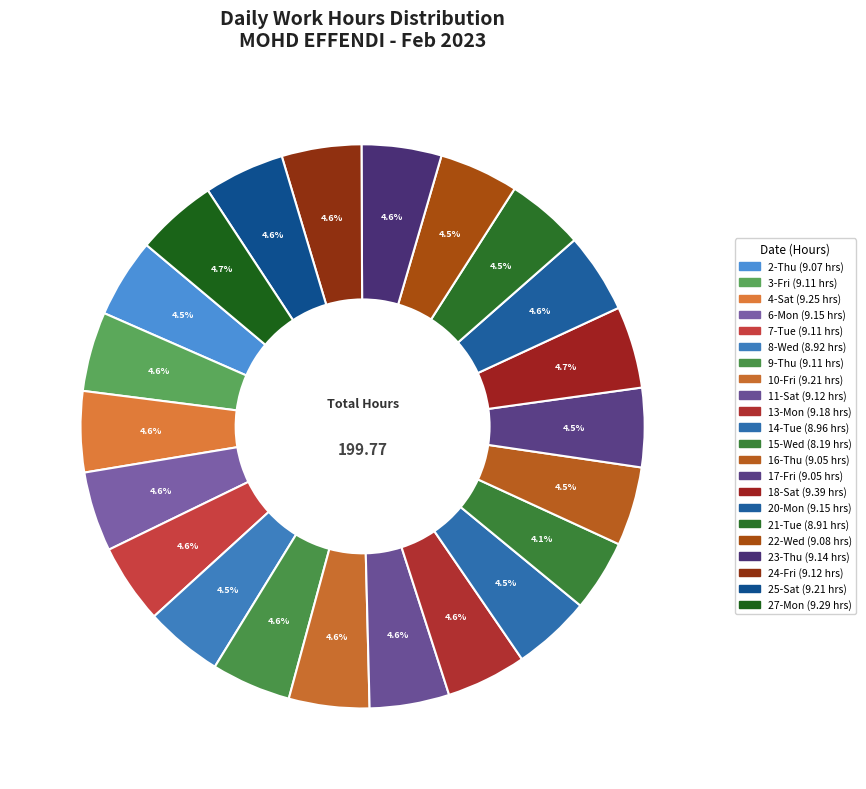

To the nearest percent, what is the combined percentage of 2-Thu and 21-Tue?

9%